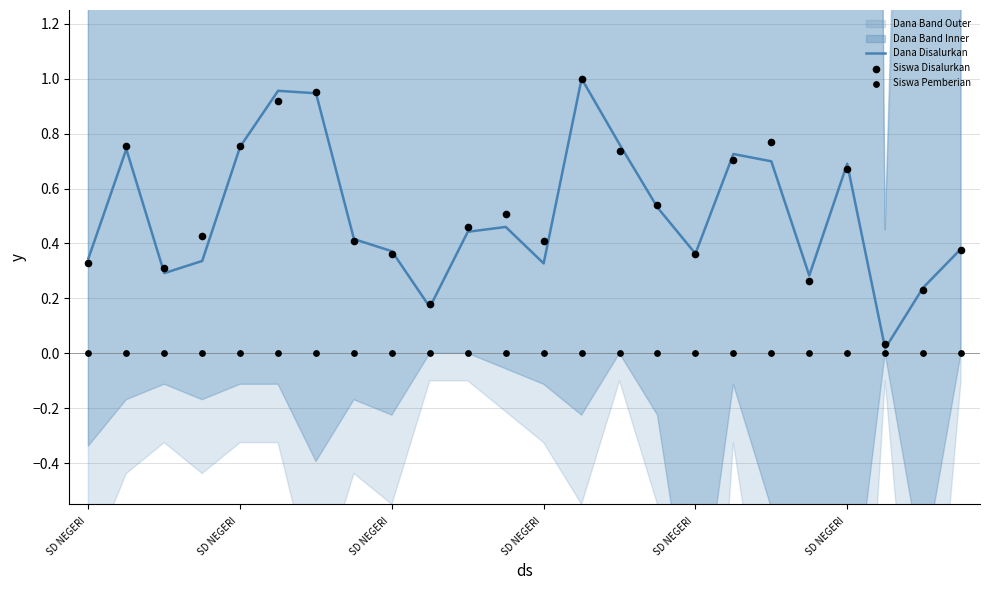

Which series has the largest total across all categories?

Siswa Disalurkan